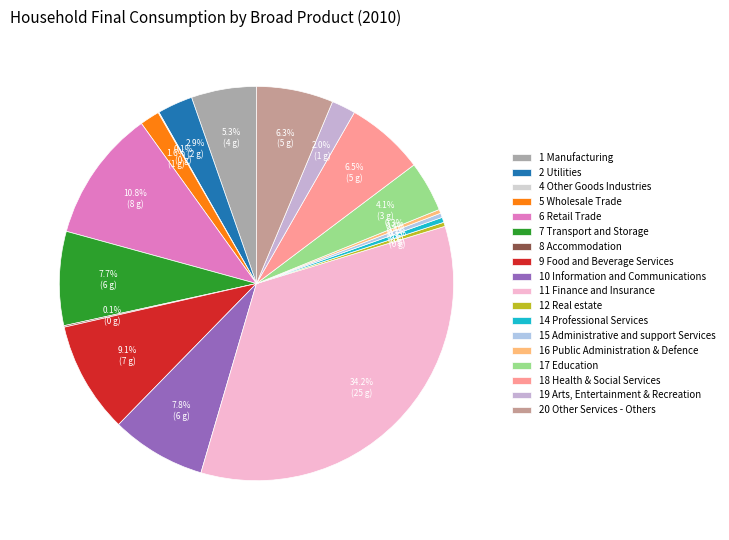

Between 17 Education and 1 Manufacturing, which is larger?

1 Manufacturing